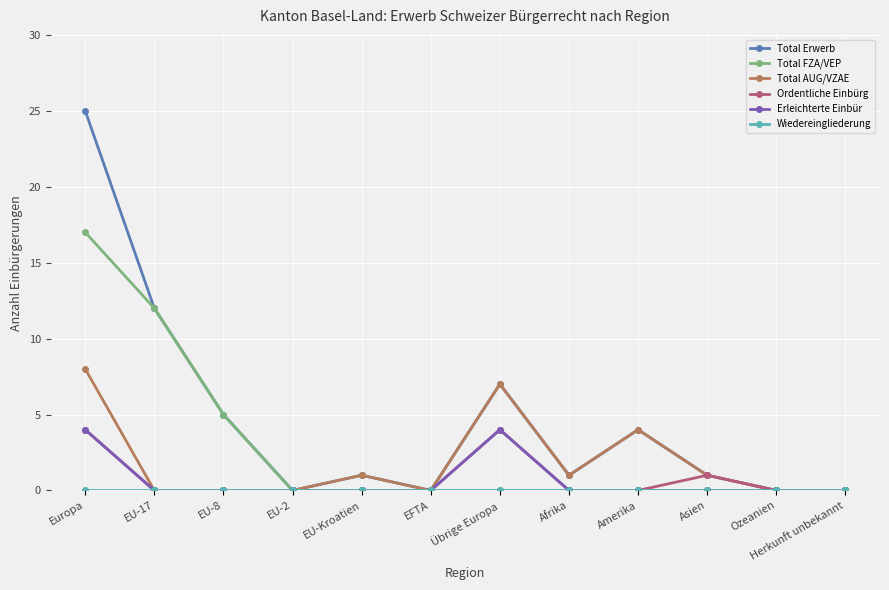

Count the number of data series in this chart.

6